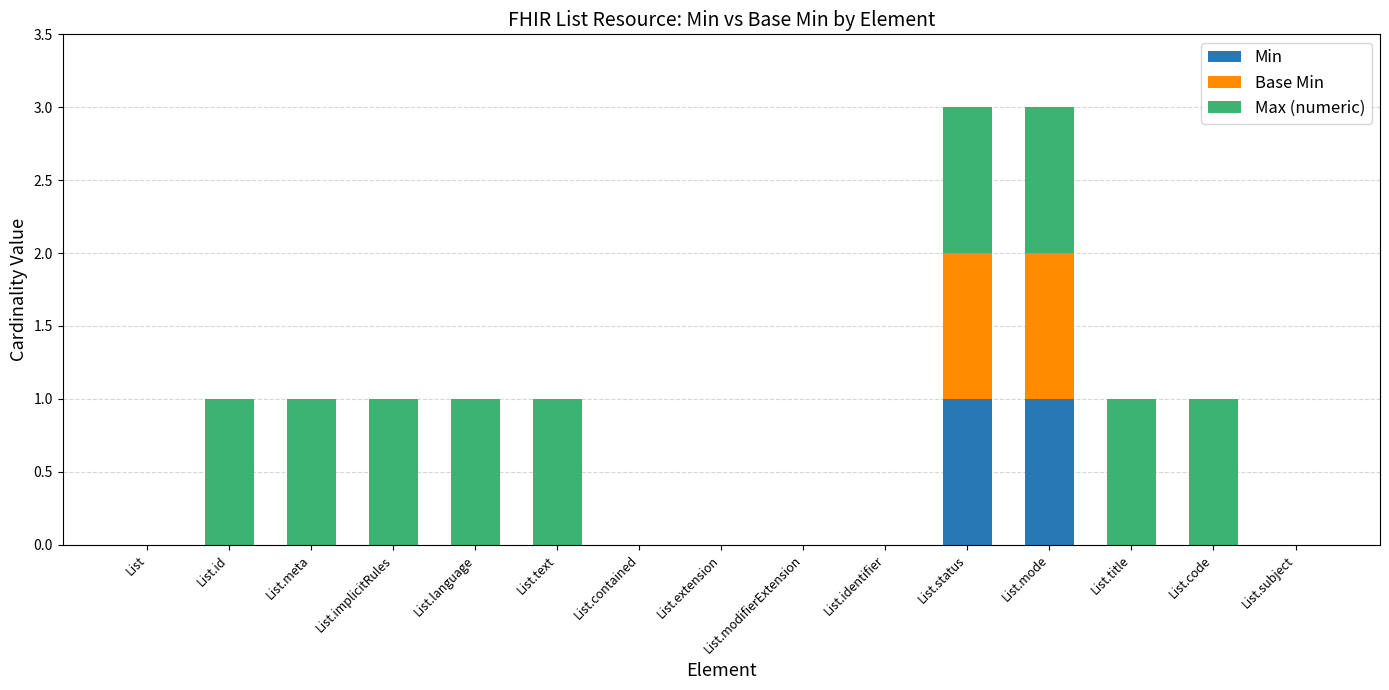

How many data points does each series have?

15